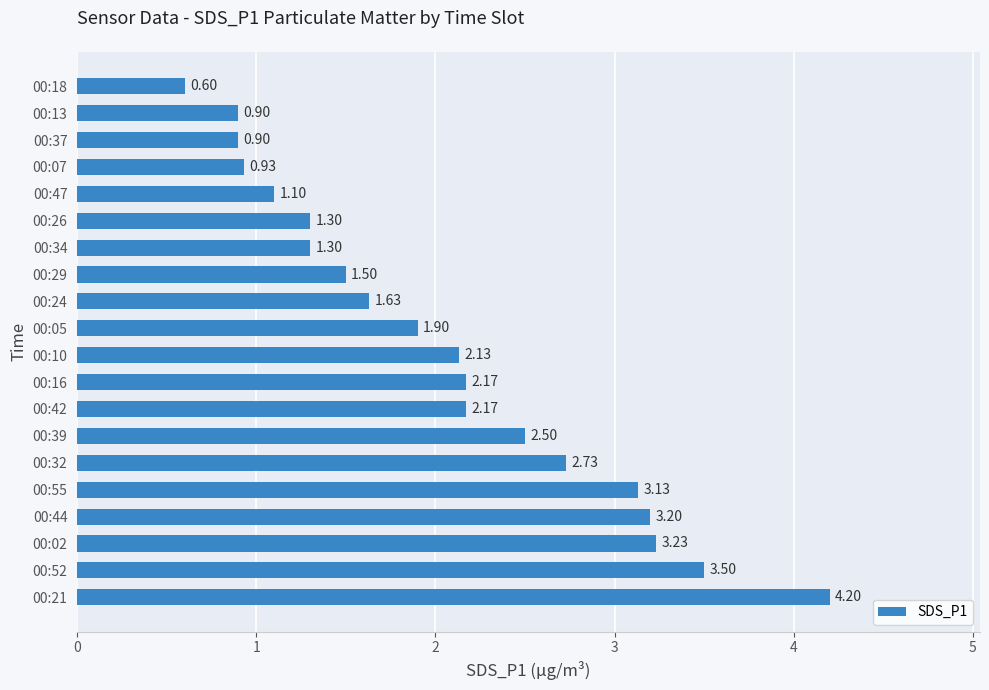

Which has a higher value, 00:37 or 00:02?

00:02